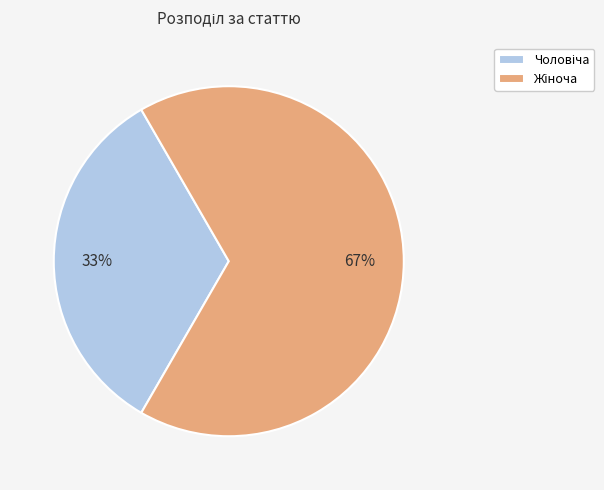

Does any single category account for the majority?

Yes